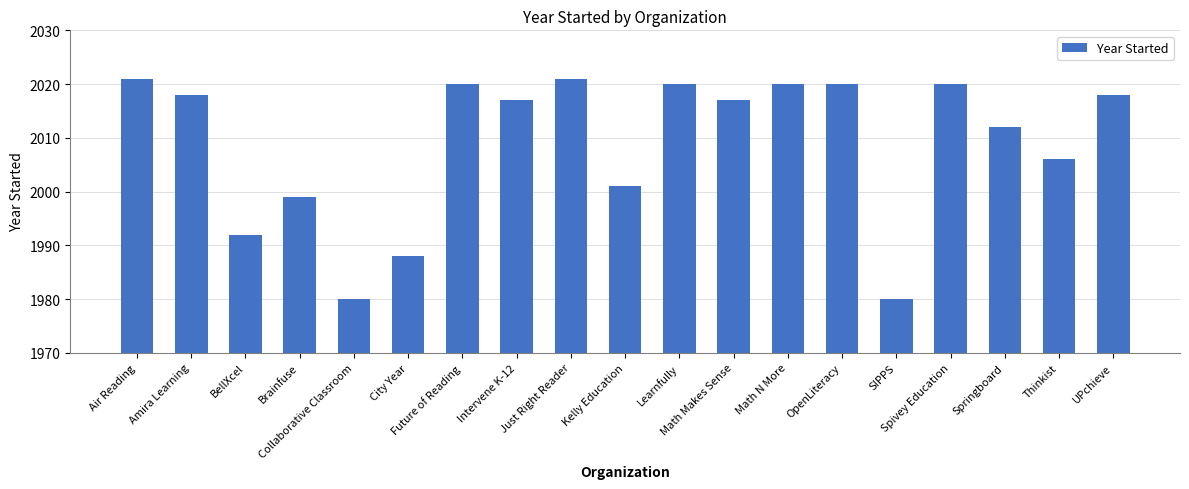

Reading left to right, transcribe all the data shown in this chart.

2021	2018	1992	1999	1980	1988	2020	2017	2021	2001	2020	2017	2020	2020	1980	2020	2012	2006	2018